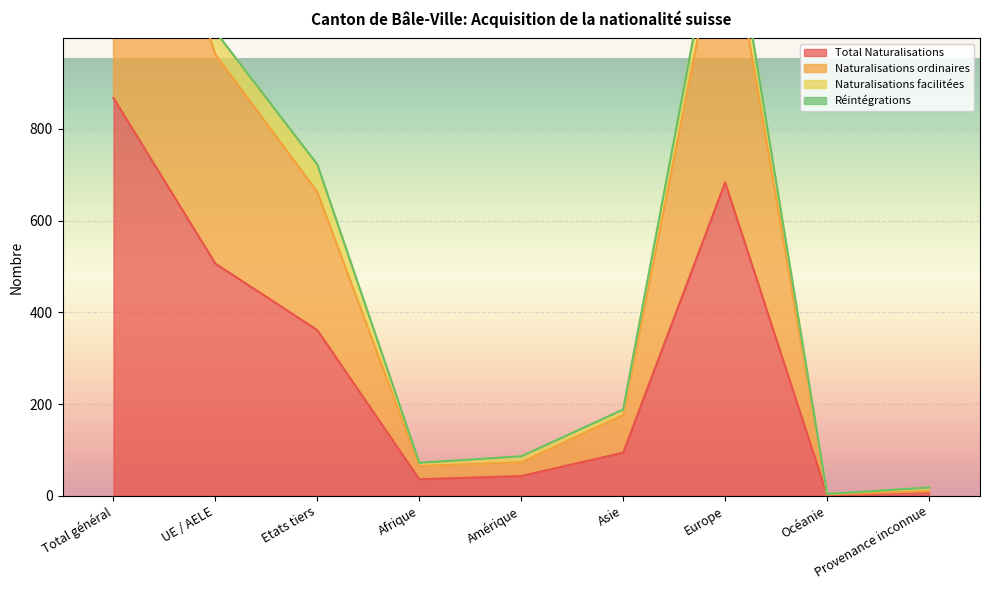

What is the highest value of the Total Naturalisations series?

867